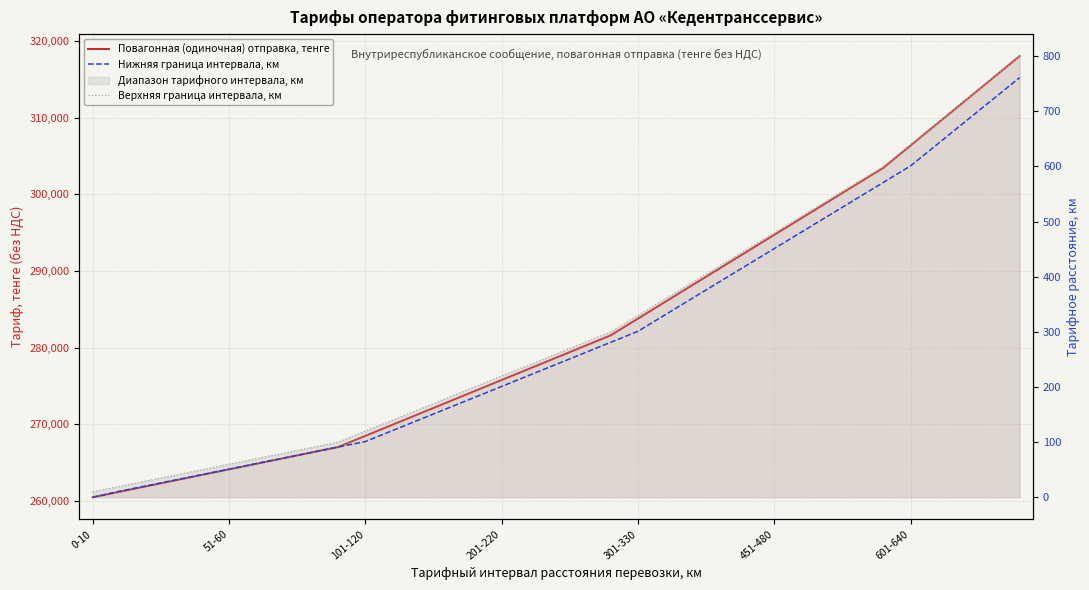

What is the sum of the Верхняя граница интервала, км values at 33 and 30?

1400.0